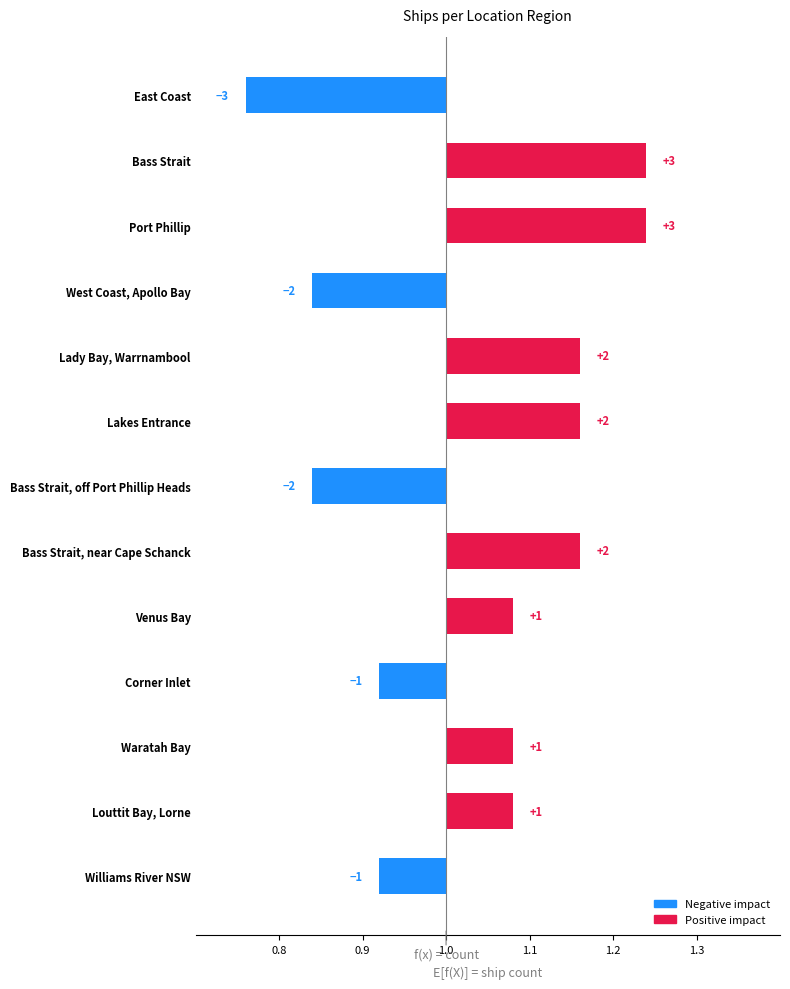

What is the maximum value shown in the chart?

3